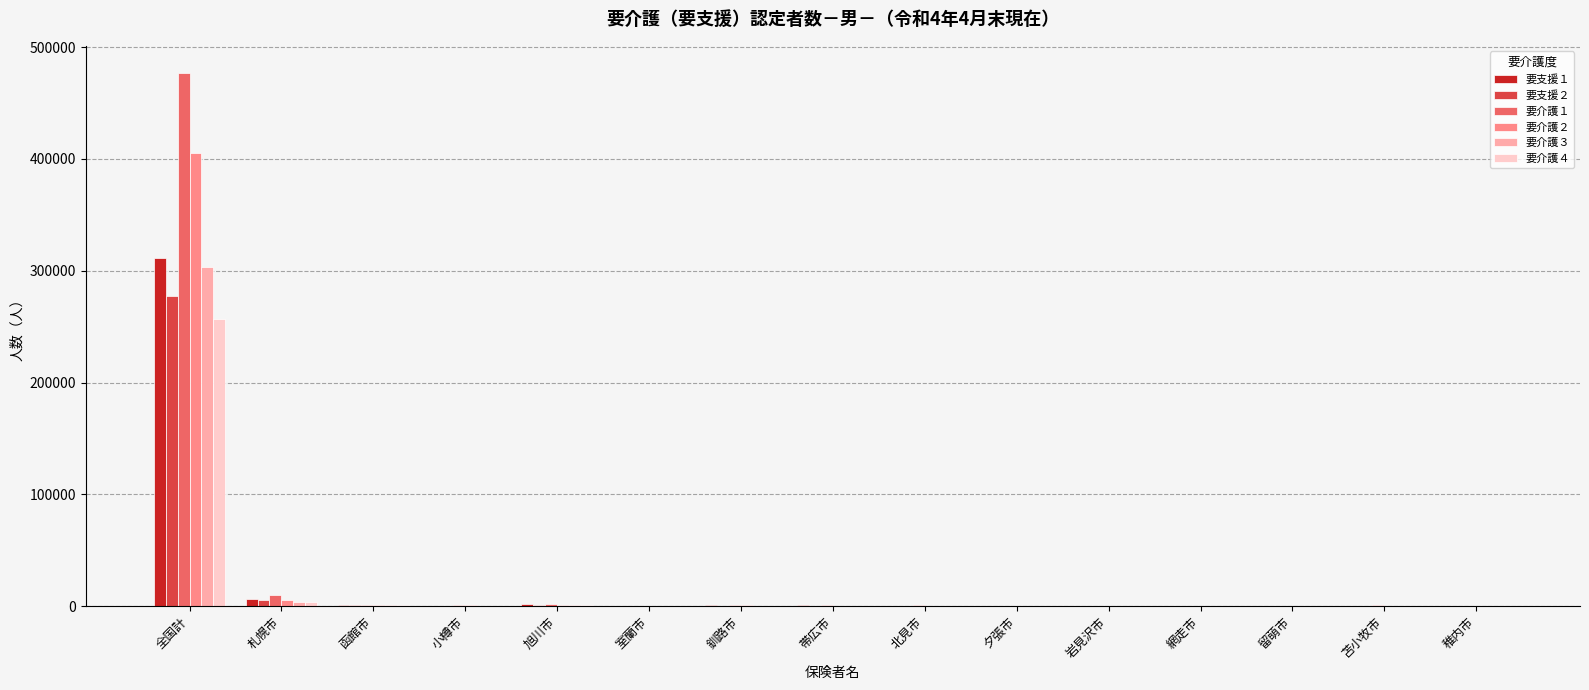

What is the greatest value displayed?

477323